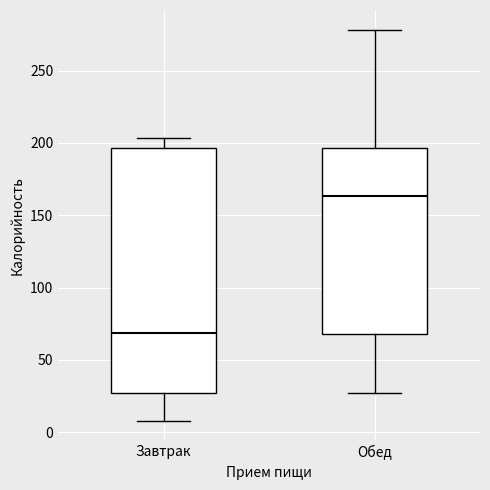

Which box is the tallest, from its lower edge to its upper edge?

Завтрак